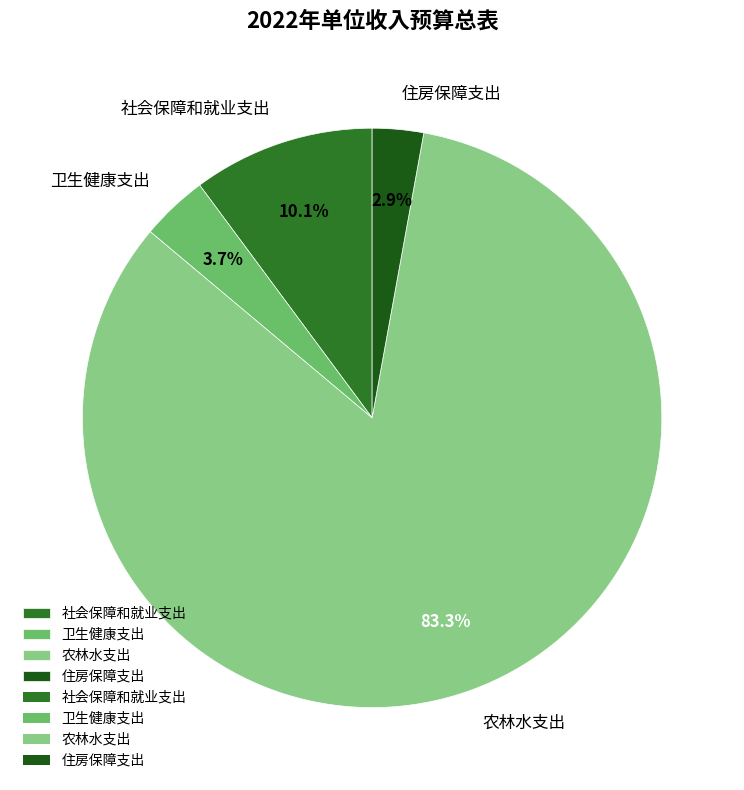

How many slices are in this pie chart?

4